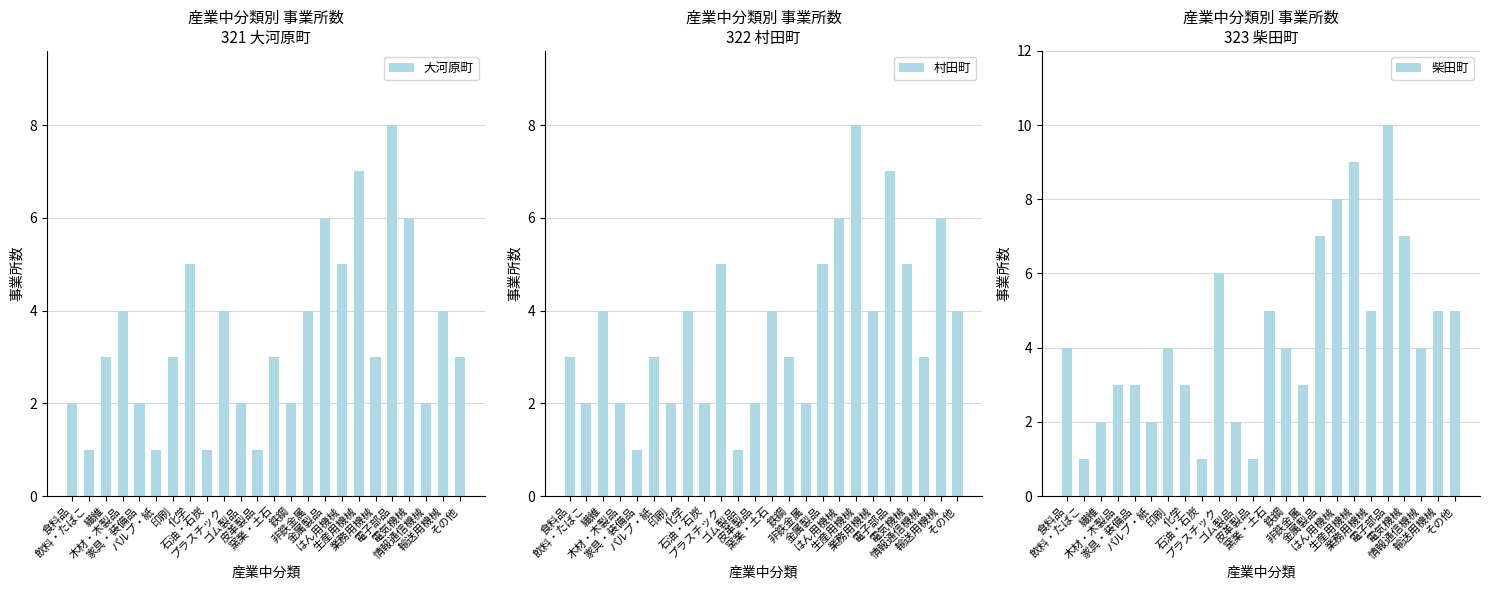

What is the smallest value displayed?

1